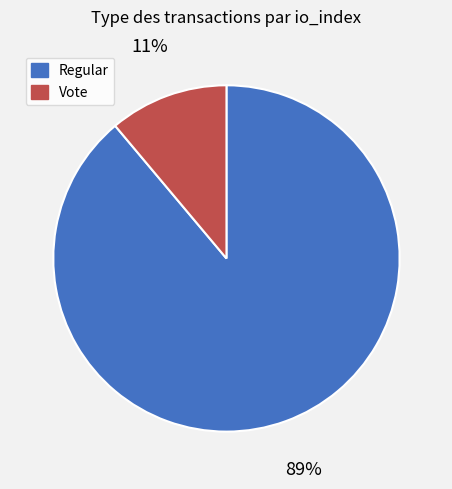

Is it true that Regular is 89% of the pie?

True